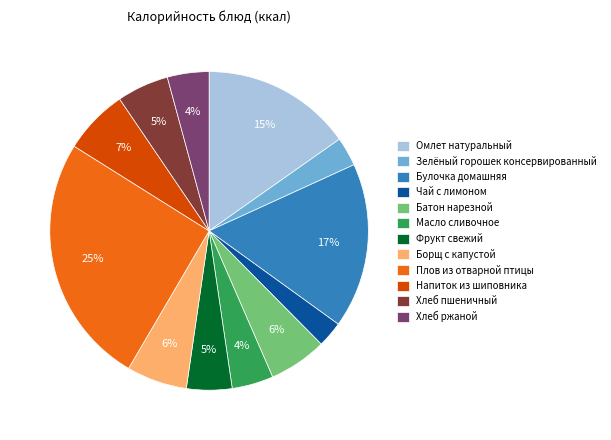

How many segments does this pie chart have?

12